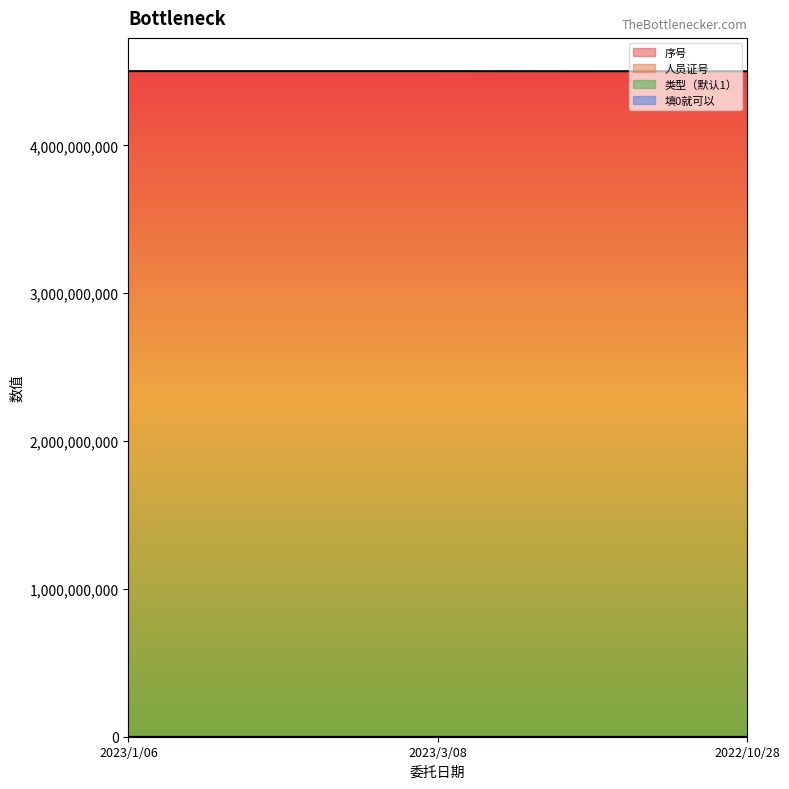

Rank the series by their maximum value, from highest to lowest.

人员证号, 序号